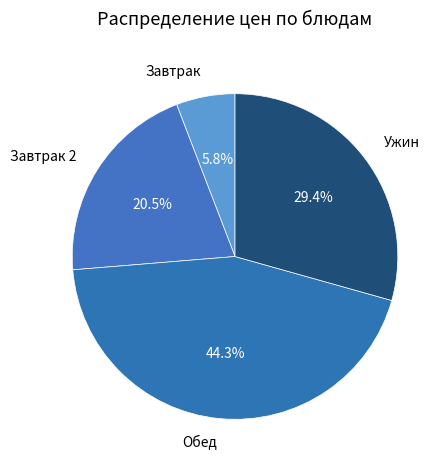

What is the ratio of the value at Ужин to the value at Завтрак 2?

1.4